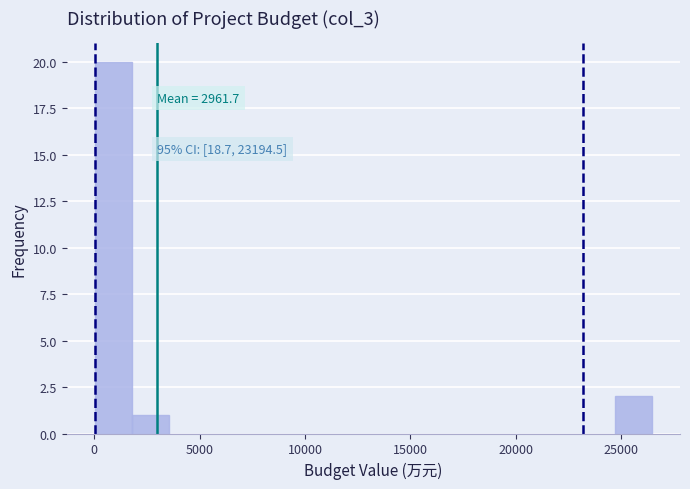

Read against the x-axis, roughly where is the centre of the tallest bar?

1000